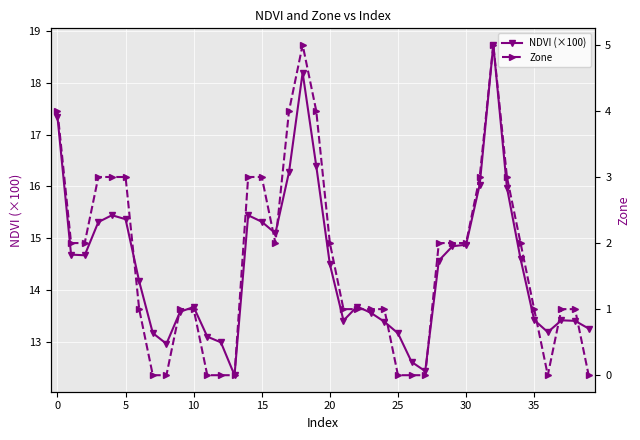

What is the sum of all NDVI (×100) values?

578.5